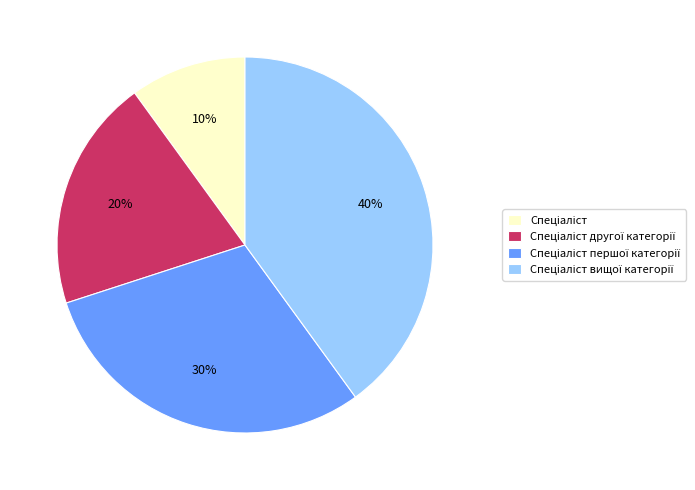

Count the number of slices in the pie.

4